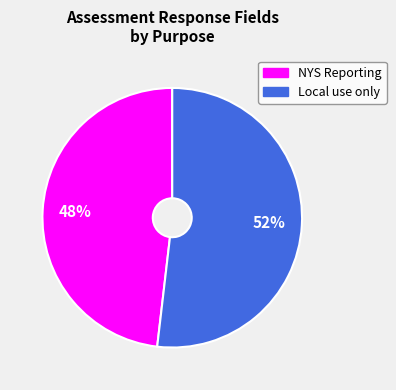

Count the number of slices in the pie.

2